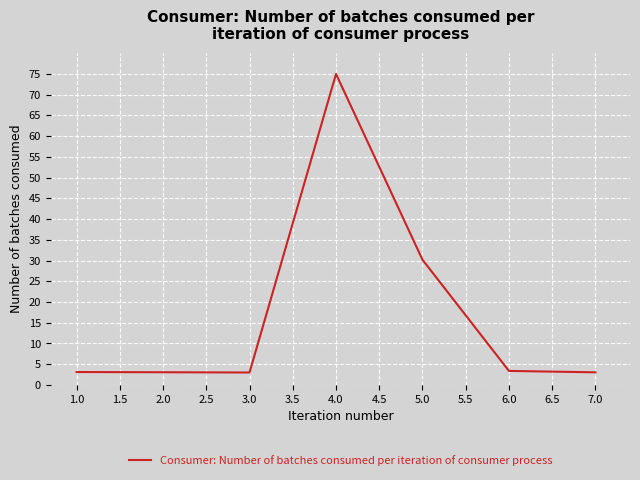

What position from the left is 5.0?

5